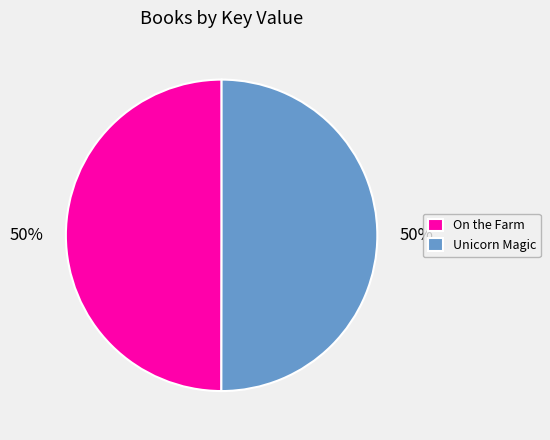

What is the ratio of the value at Unicorn Magic to the value at On the Farm?

1.0